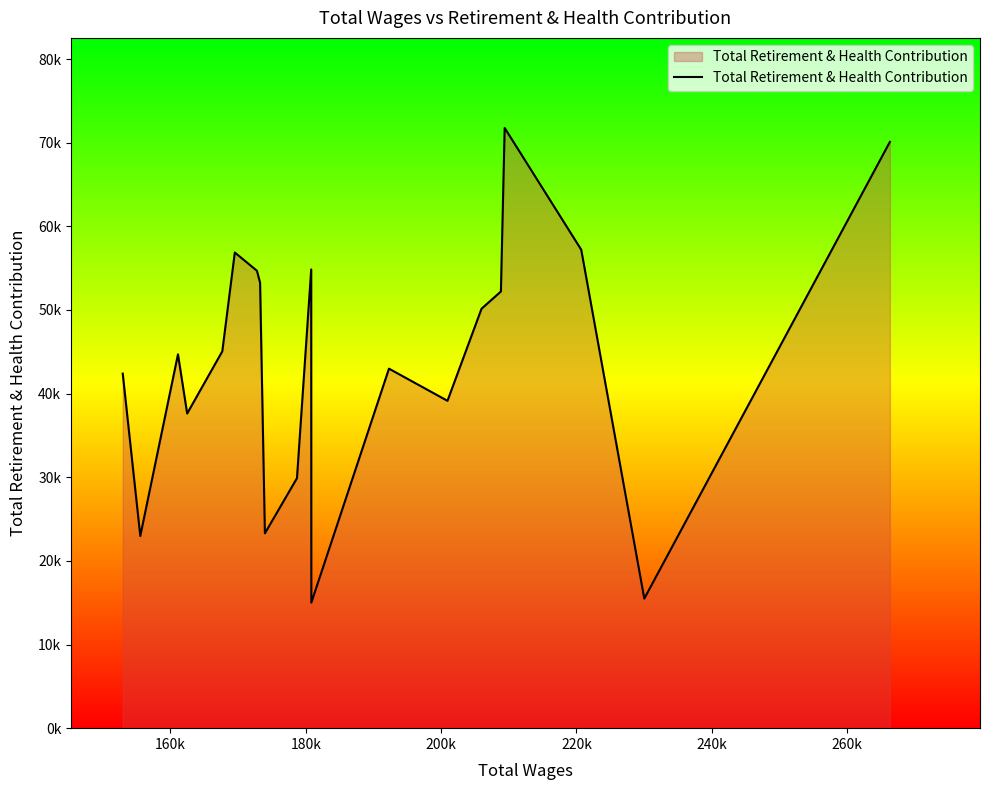

What is the average value?

43983